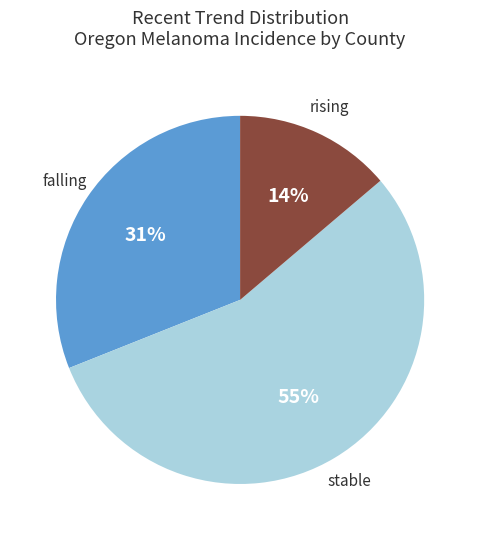

To the nearest percent, what is the average slice percentage?

33%